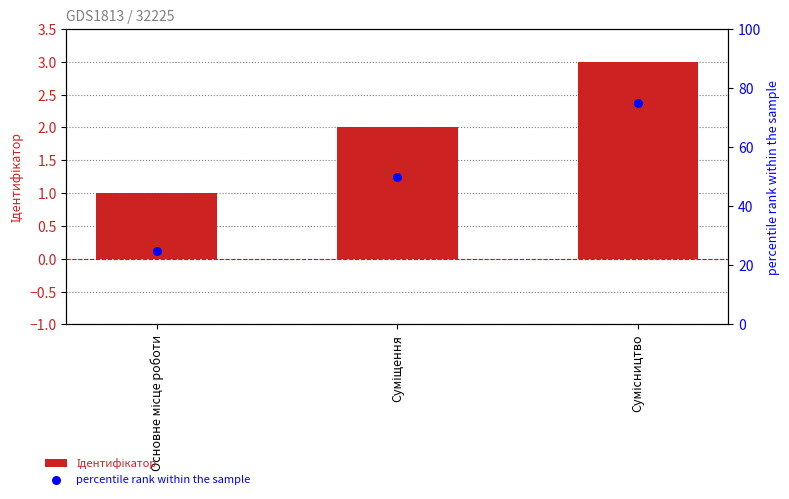

Which series has the largest Y range (max minus min)?

percentile rank within the sample